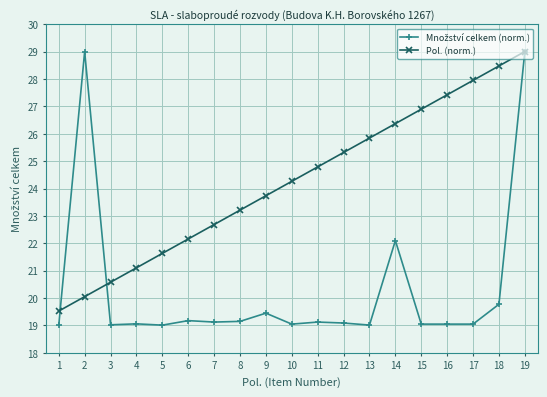

What is the total value across all series at 6?

41.3